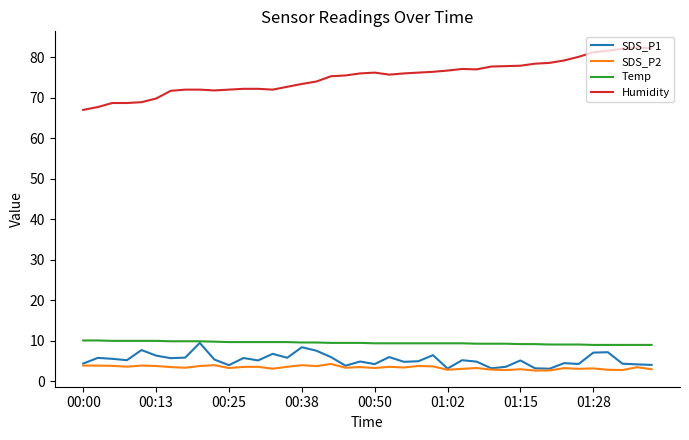

True or false: SDS_P2 and Temp cross at least once.

False